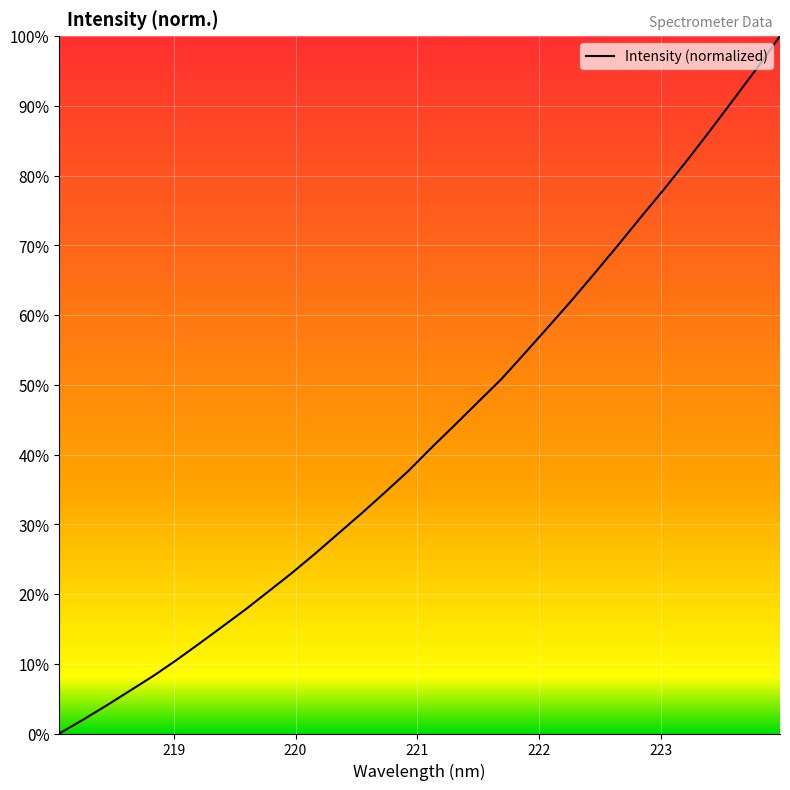

Does the chart have visible grid lines?

Yes